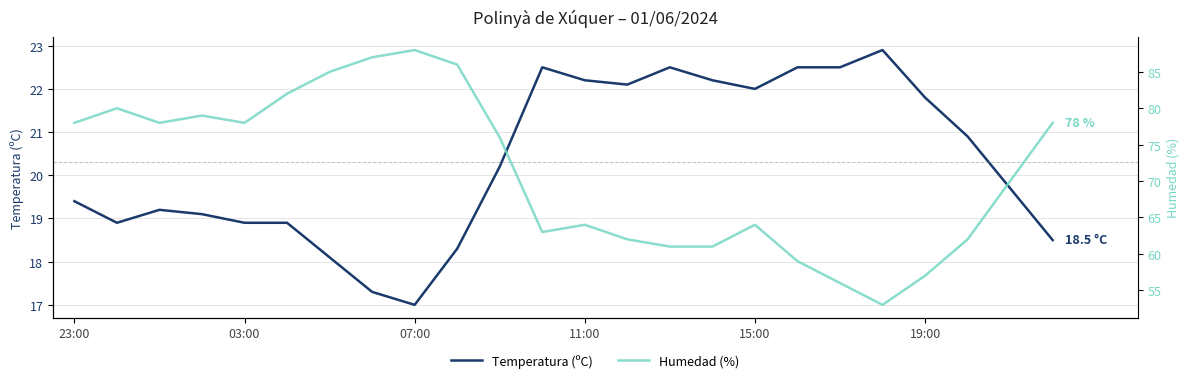

How many series are shown in this chart?

2